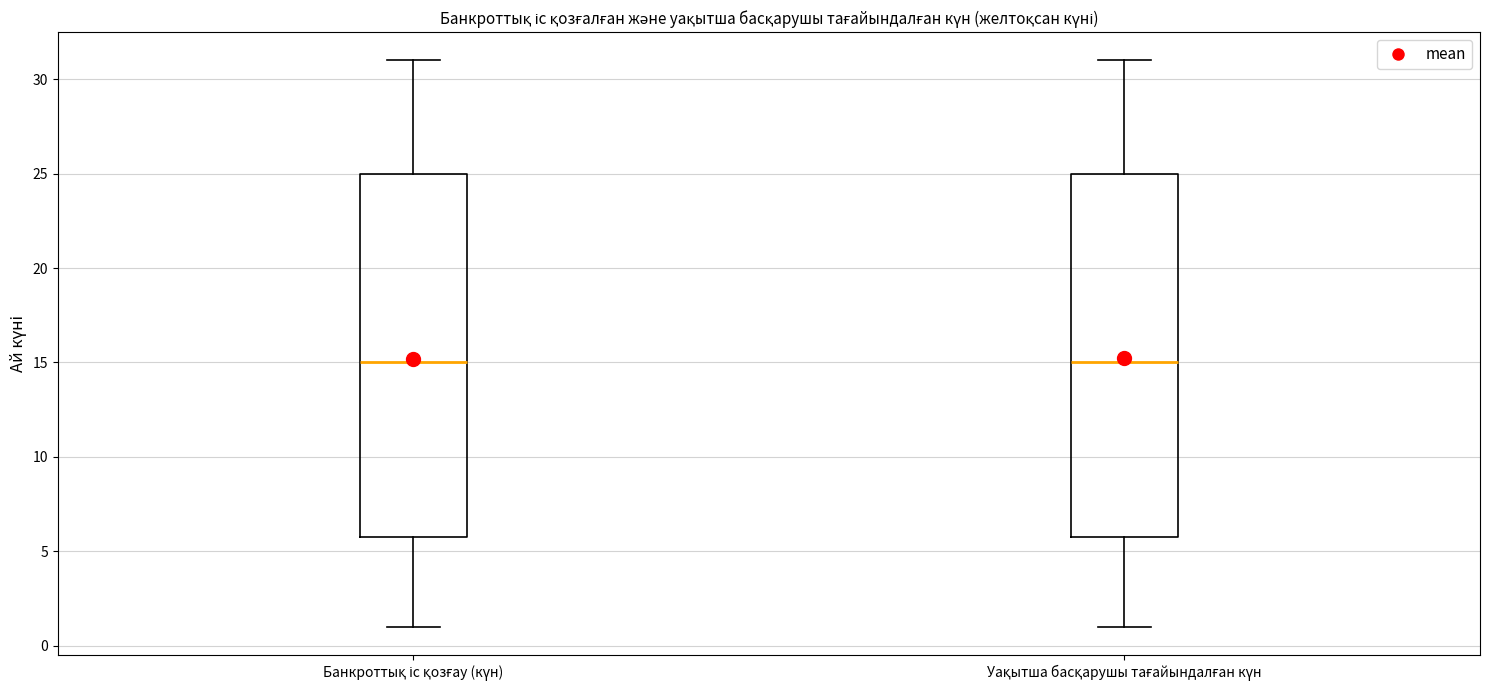

Where is the lower edge of the box for Банкроттық іс қозғау (күн) on the y-axis? The values are not printed on the chart, so give them approximately, as read against the axis.

6